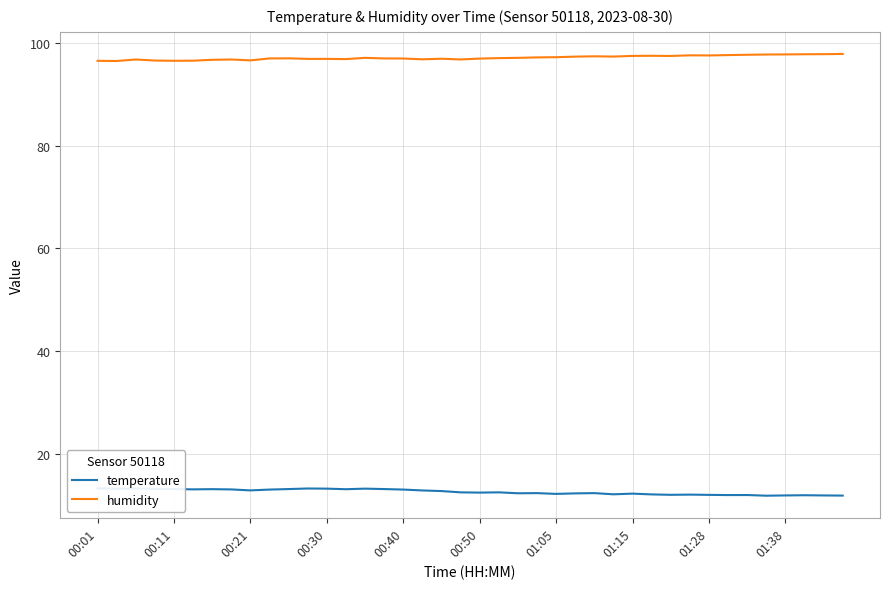

The humidity series shows 48.8 at 38. True or false?

False